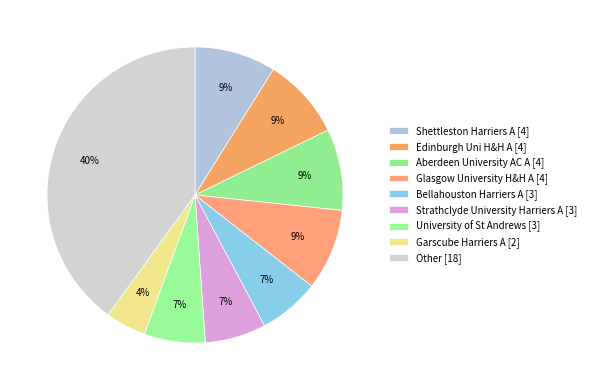

Count the number of slices in the pie.

9